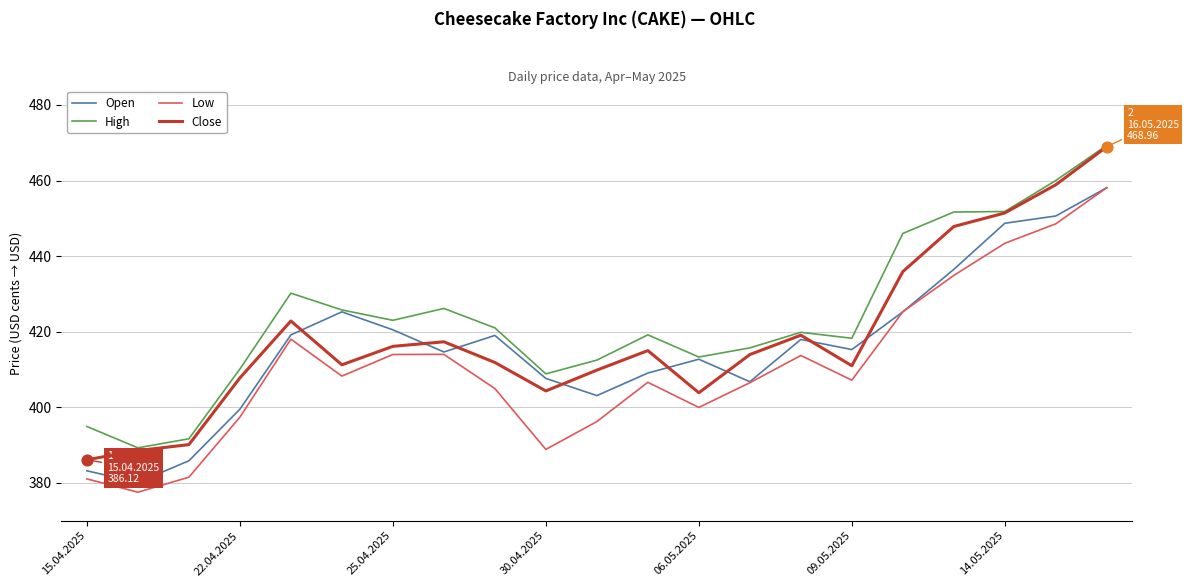

What are all the series names shown in the legend?

Open, High, Low, Close